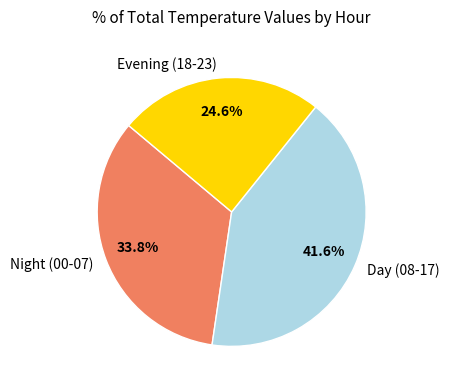

Is the sum of Day (08-17) and Night (00-07) greater than half?

Yes